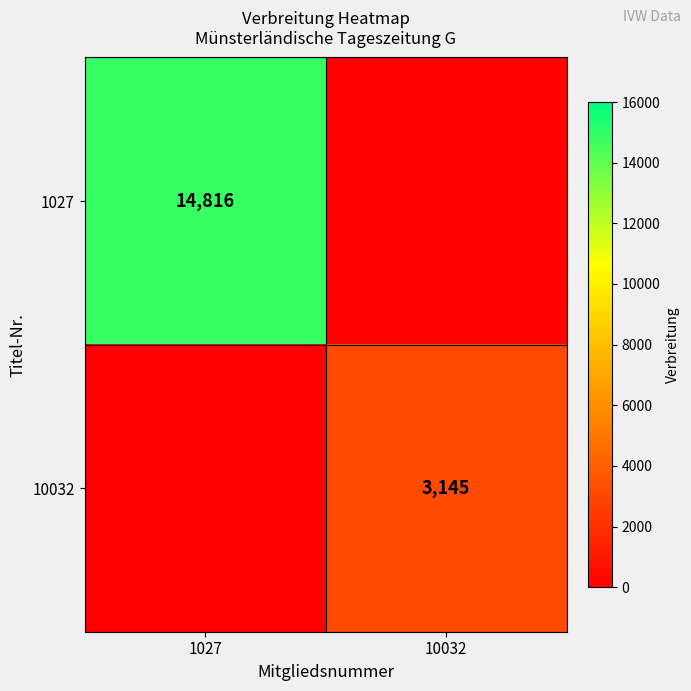

Is the value of 1027 at 1027 greater than the value of 10032 at 10032?

Yes